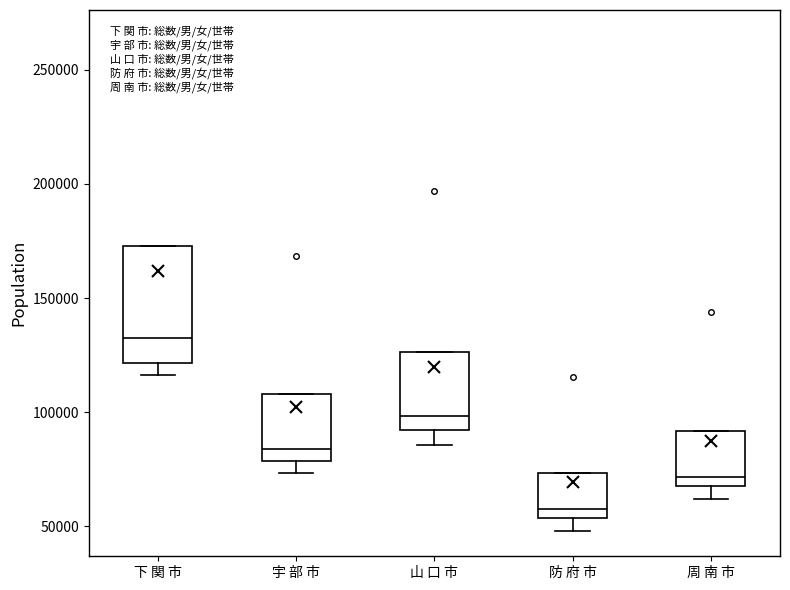

Which box is the tallest, from its lower edge to its upper edge?

下 関 市